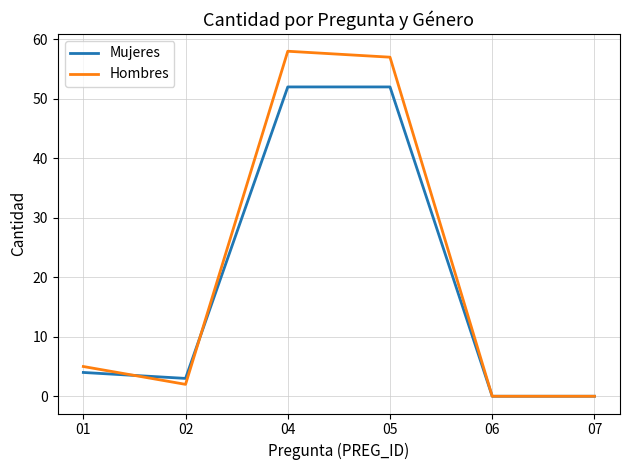

At which category does Hombres reach its first local peak?

04